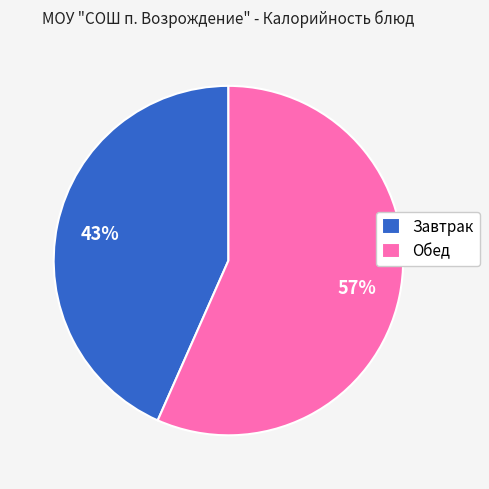

Count the number of slices in the pie.

2